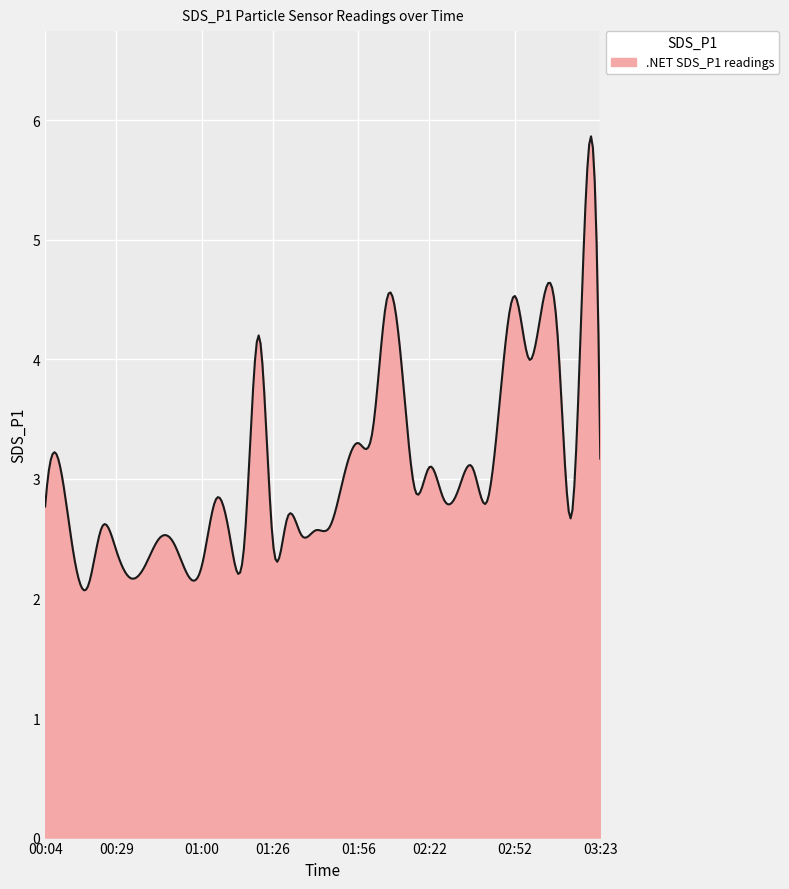

What is the greatest value displayed?

5.9